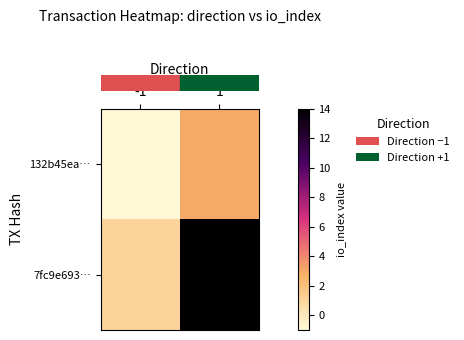

Which label corresponds to the largest value in the chart?

1